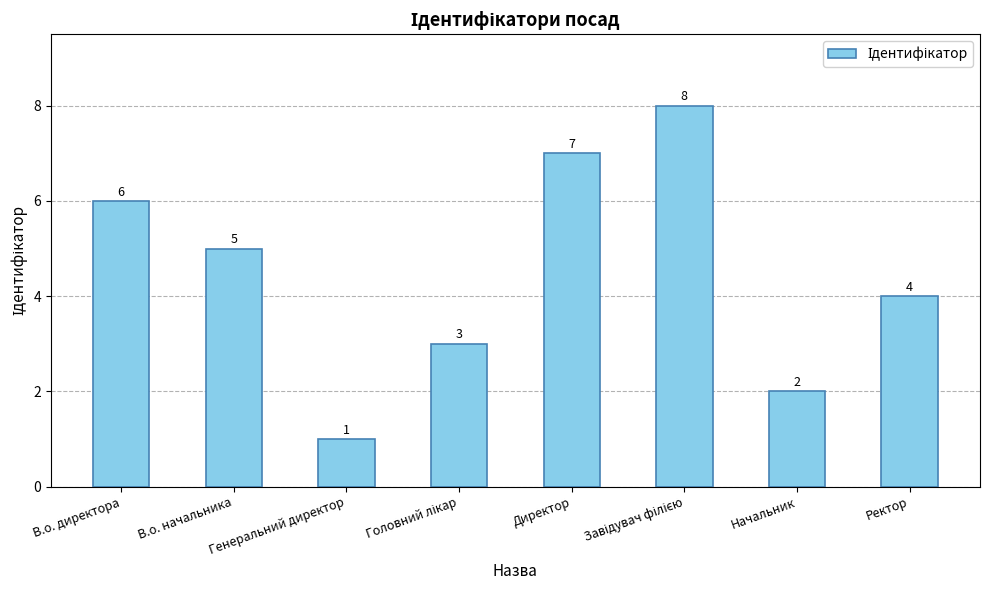

Reading left to right, transcribe all the data shown in this chart.

6	5	1	3	7	8	2	4